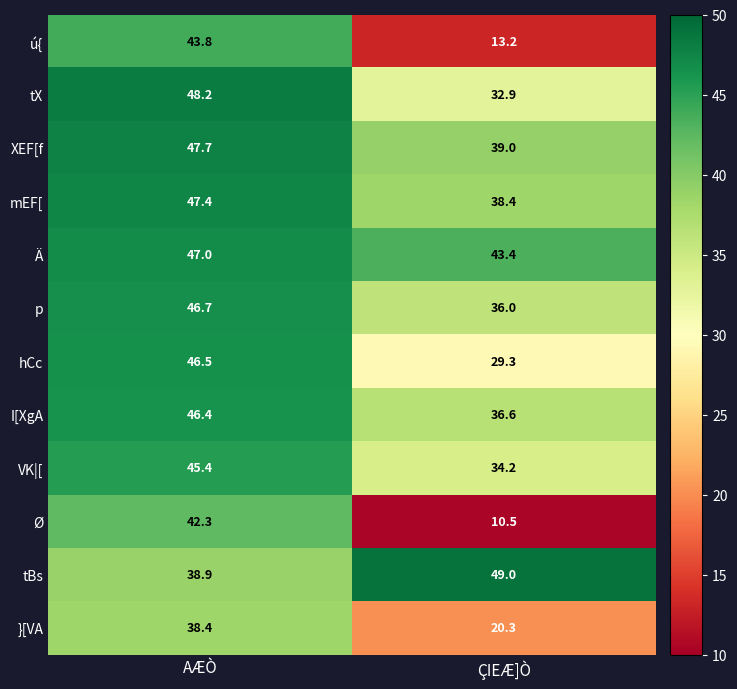

Between AÆÒ and ÇIEÆ]Ò, which series saw the biggest shift?

Ø